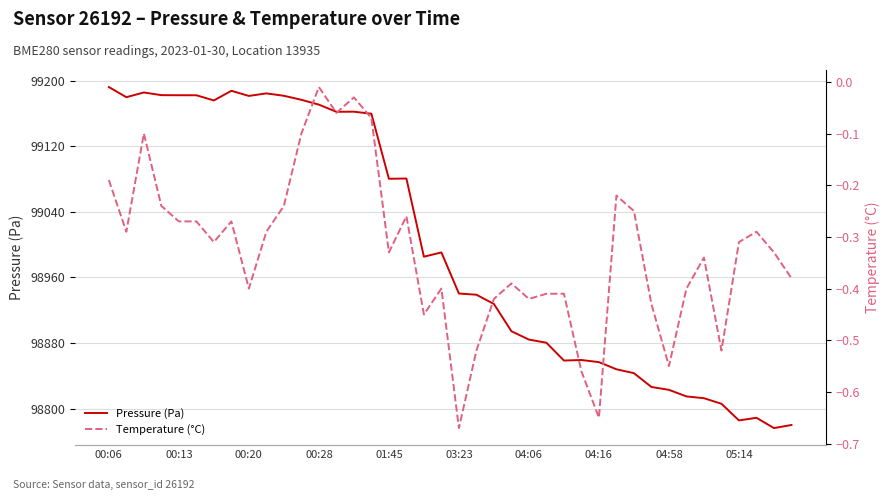

Which series has the widest spread of values?

Pressure (Pa)